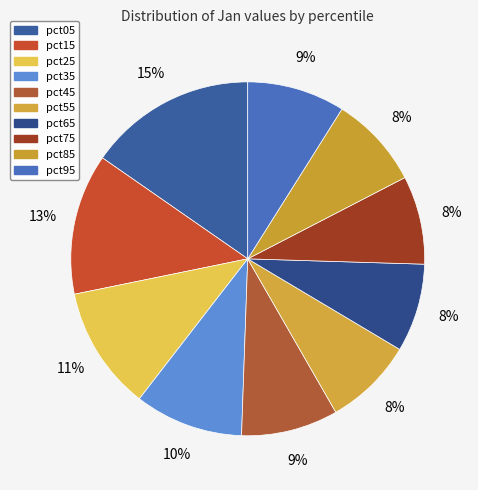

What portion of the pie excludes pct25?

88.7%